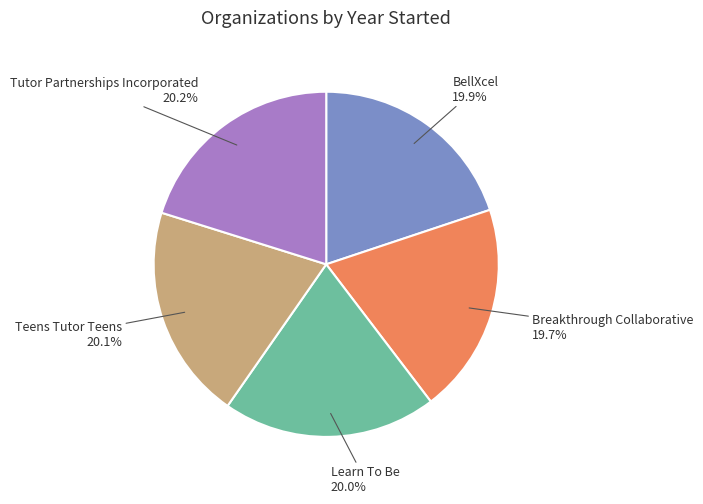

Count the number of slices in the pie.

5